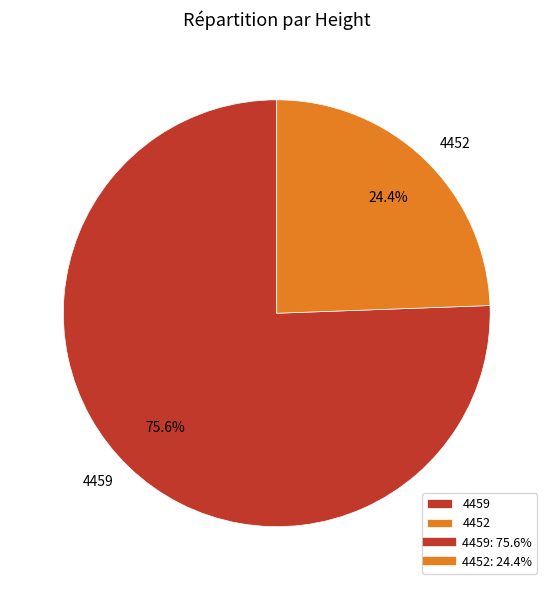

Count the number of slices in the pie.

2